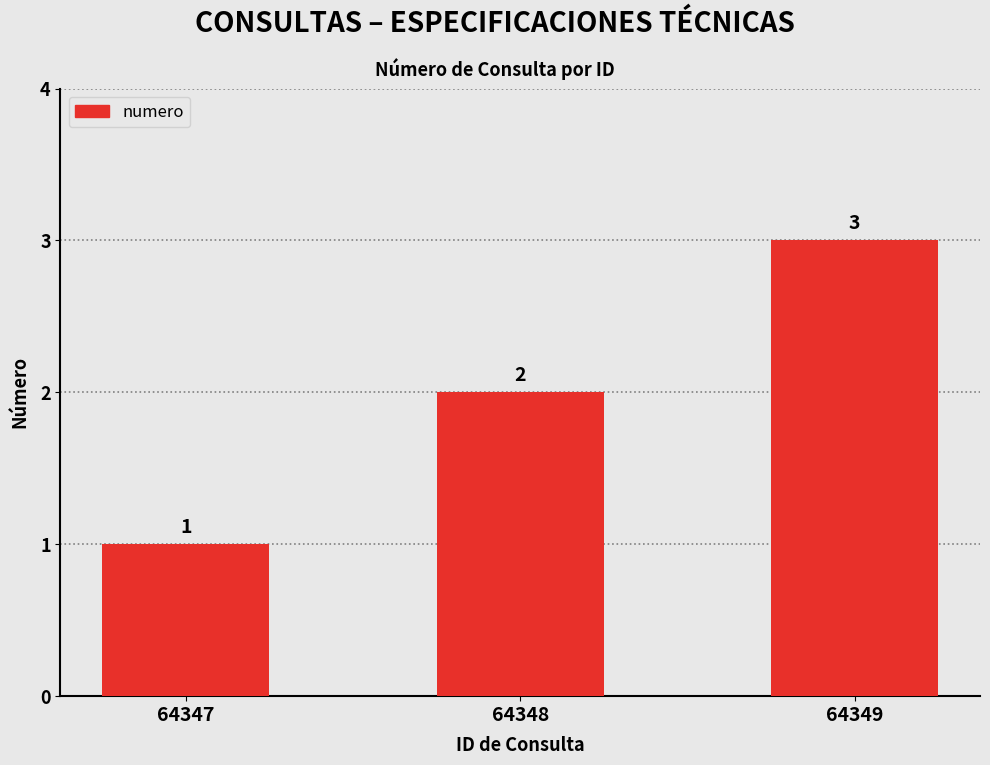

Is it true that the value at 64348 is 2?

True